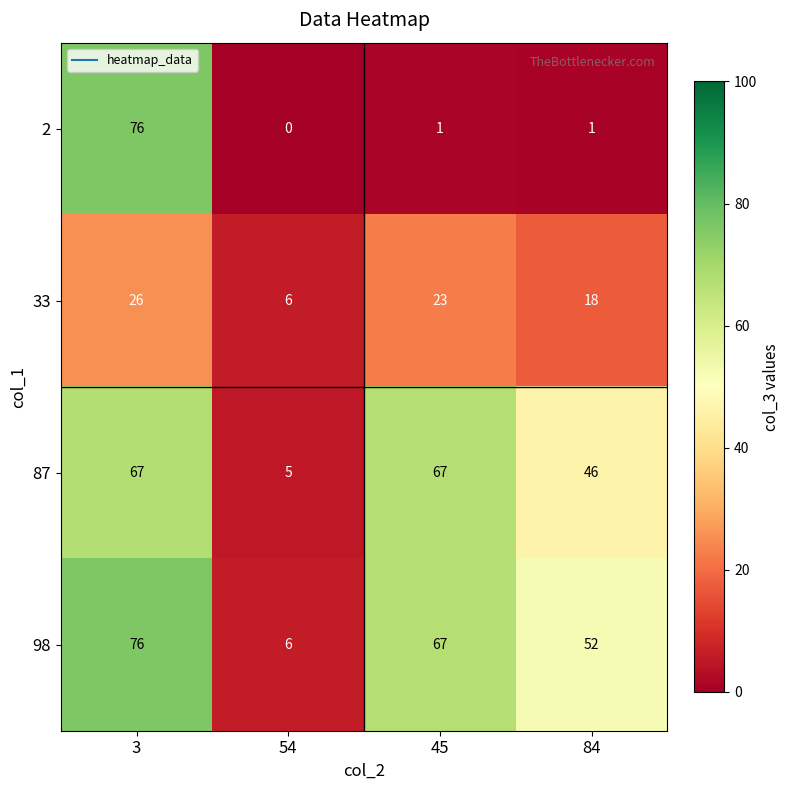

What is the difference between the maximum and minimum values in the 2 series?

76